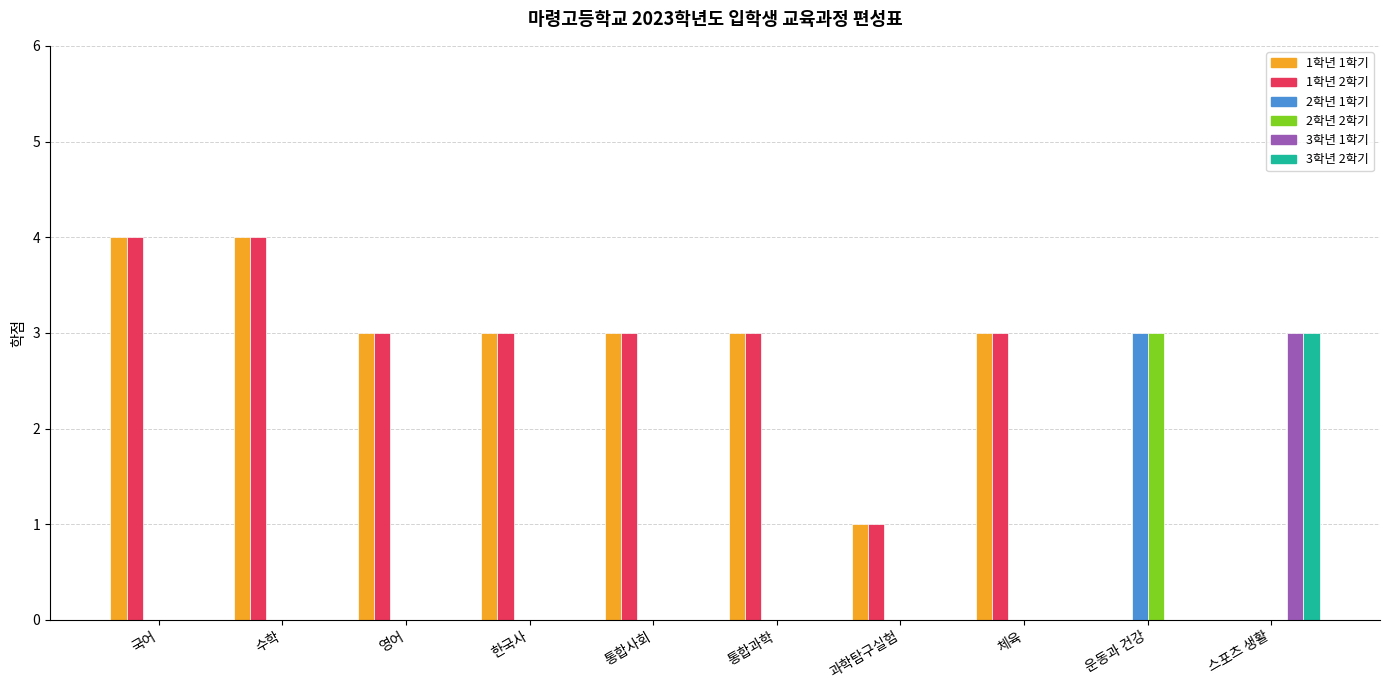

How many categories are shown in the chart?

10